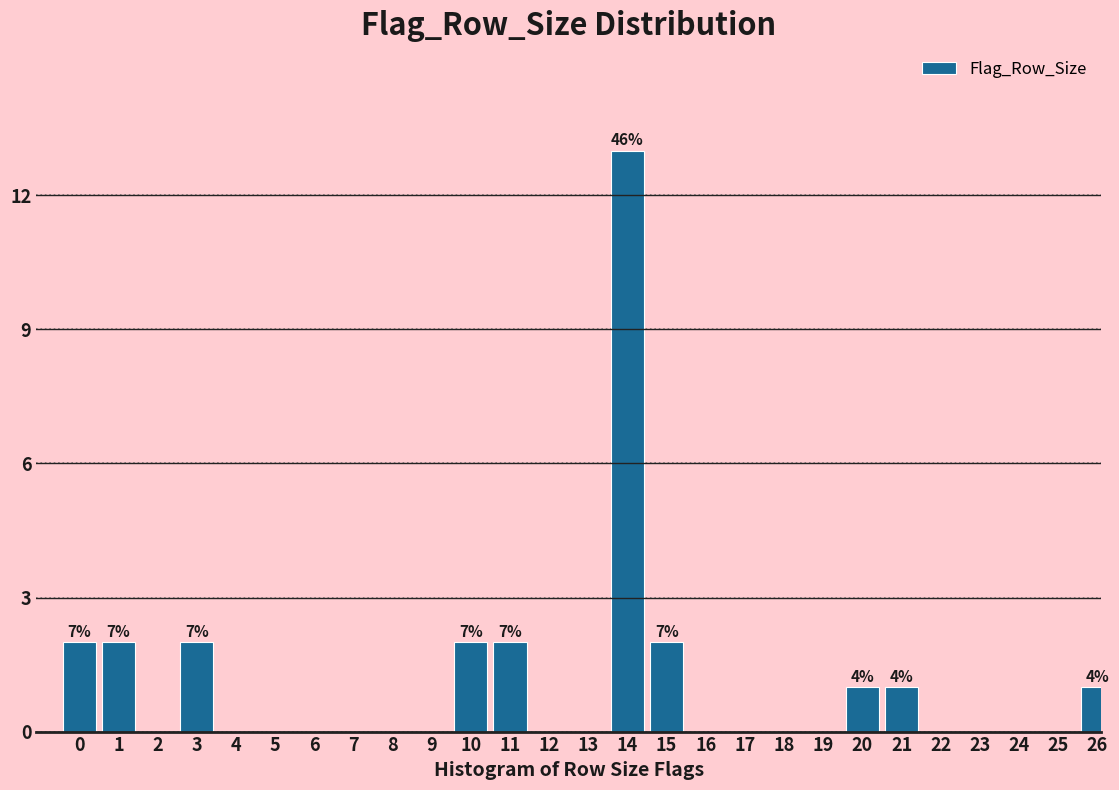

Reading left to right, extract all data points from this chart.

0=2	1=2	2=0	3=2	4=0	5=0	6=0	7=0	8=0	9=0	10=2	11=2	12=0	13=0	14=13	15=2	16=0	17=0	18=0	19=0	20=1	21=1	22=0	23=0	24=0	25=0	26=1